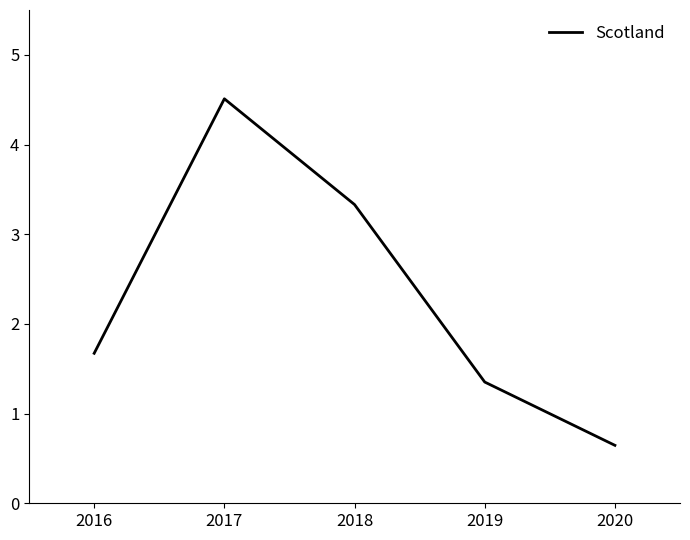

Is it true that the value at 2020 is 0.9?

False